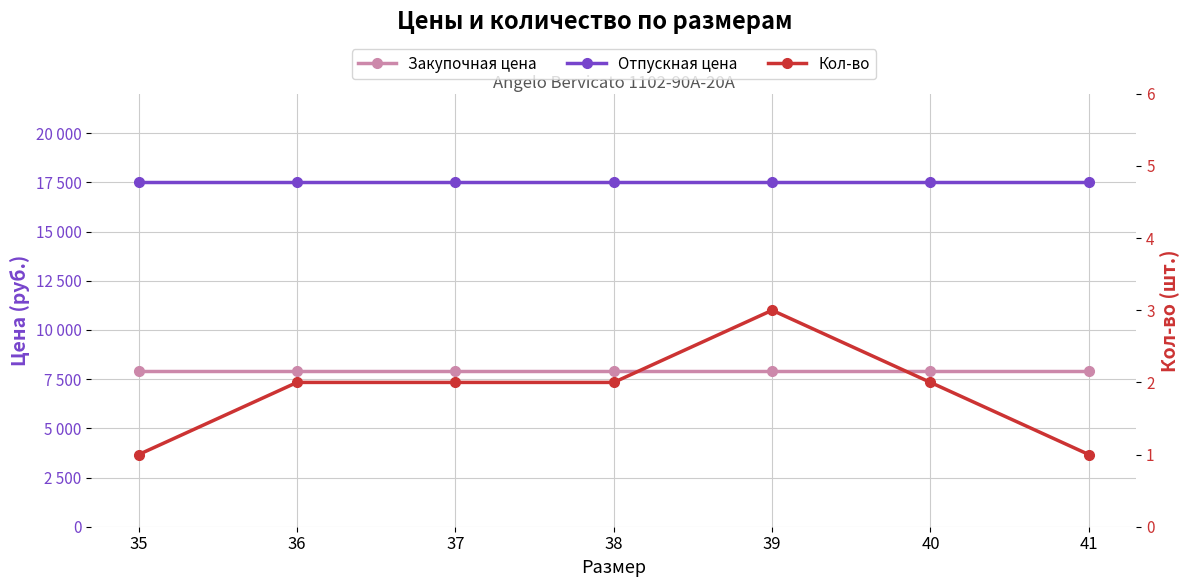

Does the chart have visible grid lines?

Yes